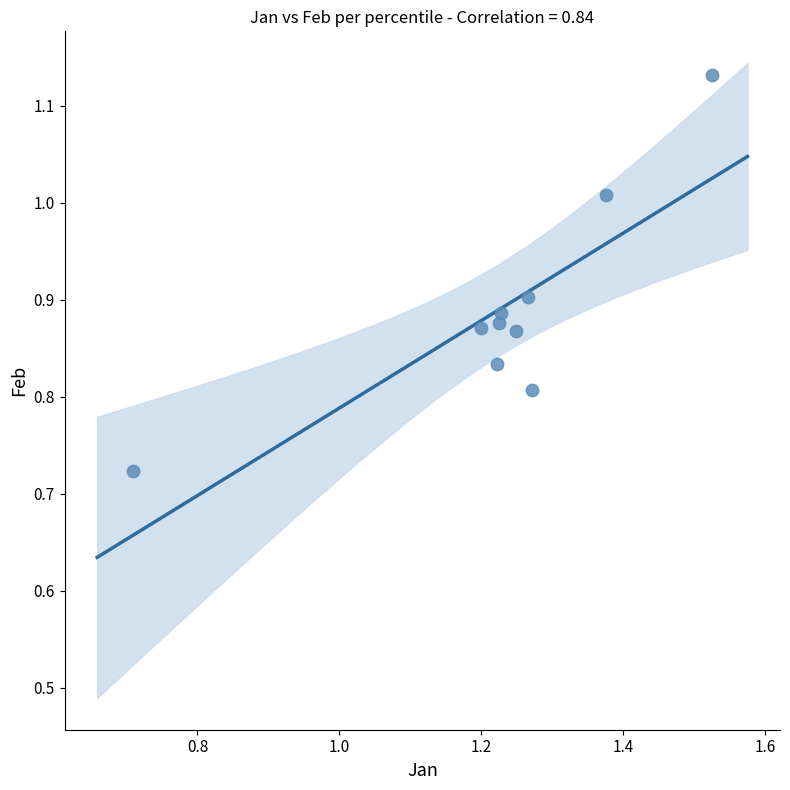

What is the average X value?

1.2